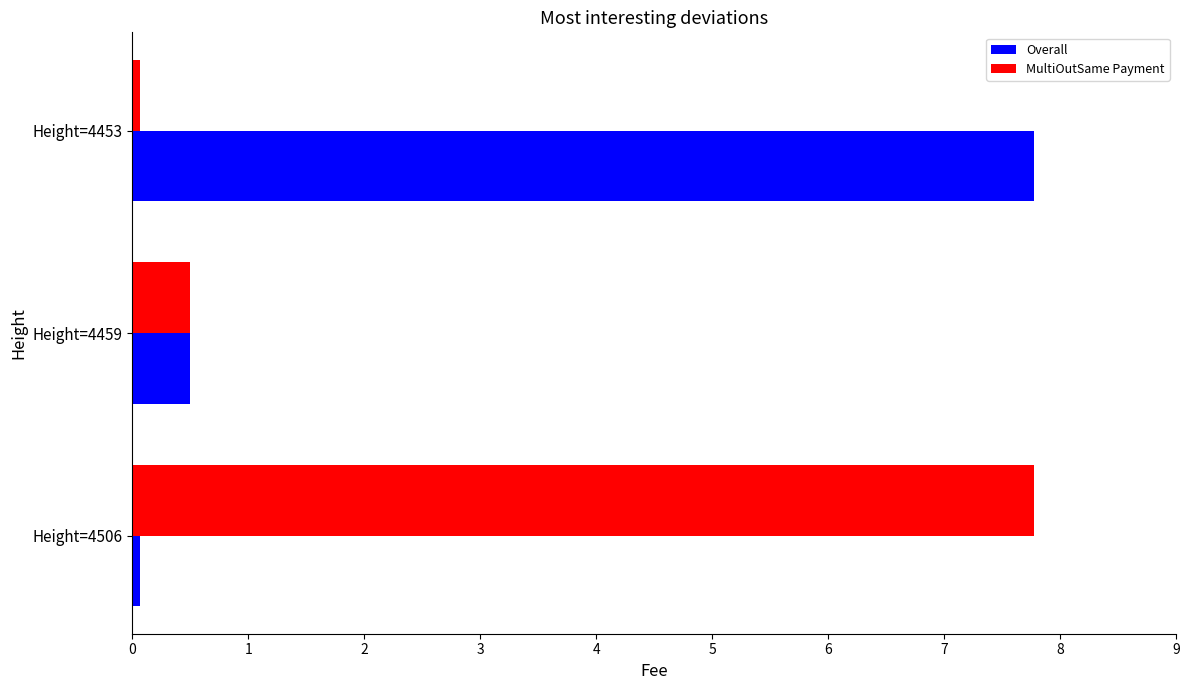

At which label does MultiOutSame Payment reach its peak?

Height=4506